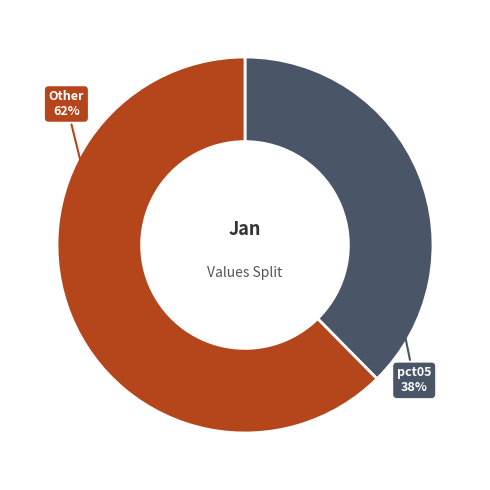

Does any single category account for the majority?

Yes